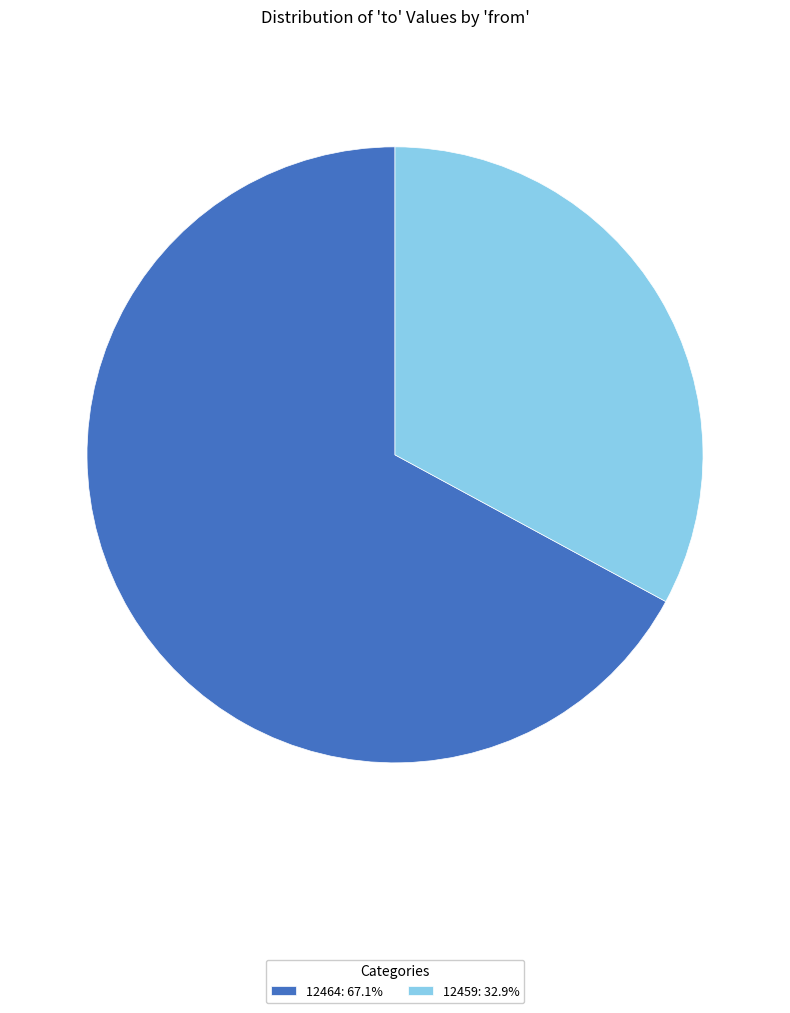

What is the ratio of the value at 12459: 32.9% to the value at 12464: 67.1%?

0.5